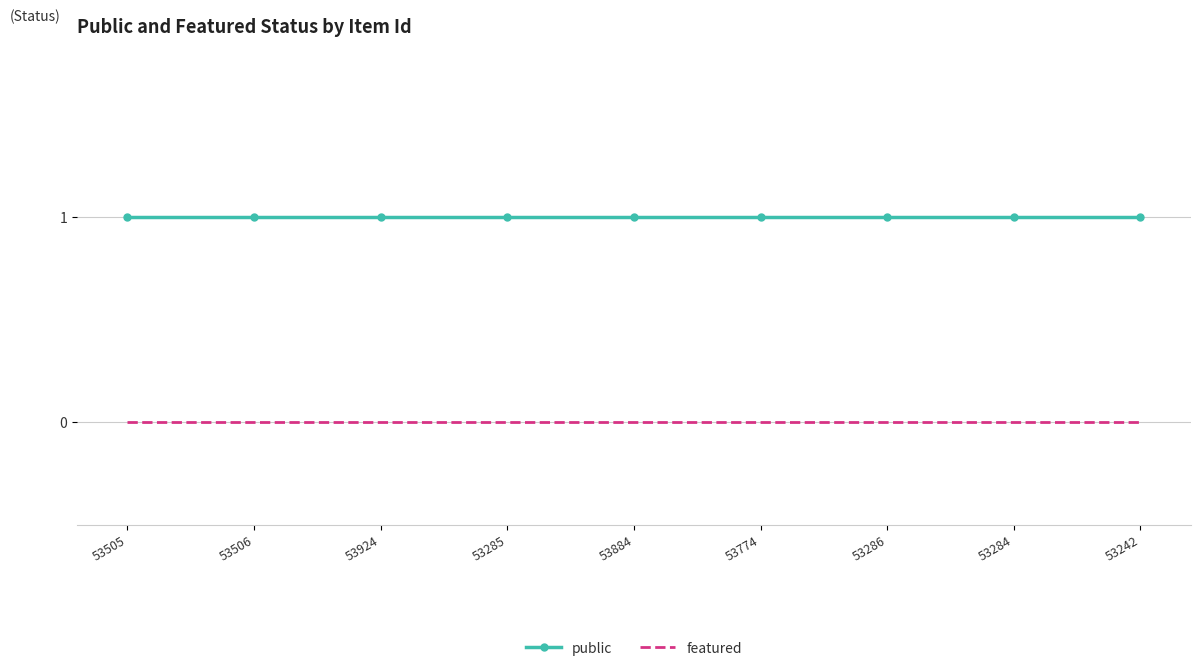

Reading left to right, list all the values displayed in this chart.

public: 1	1	1	1	1	1	1	1	1
featured: 0	0	0	0	0	0	0	0	0